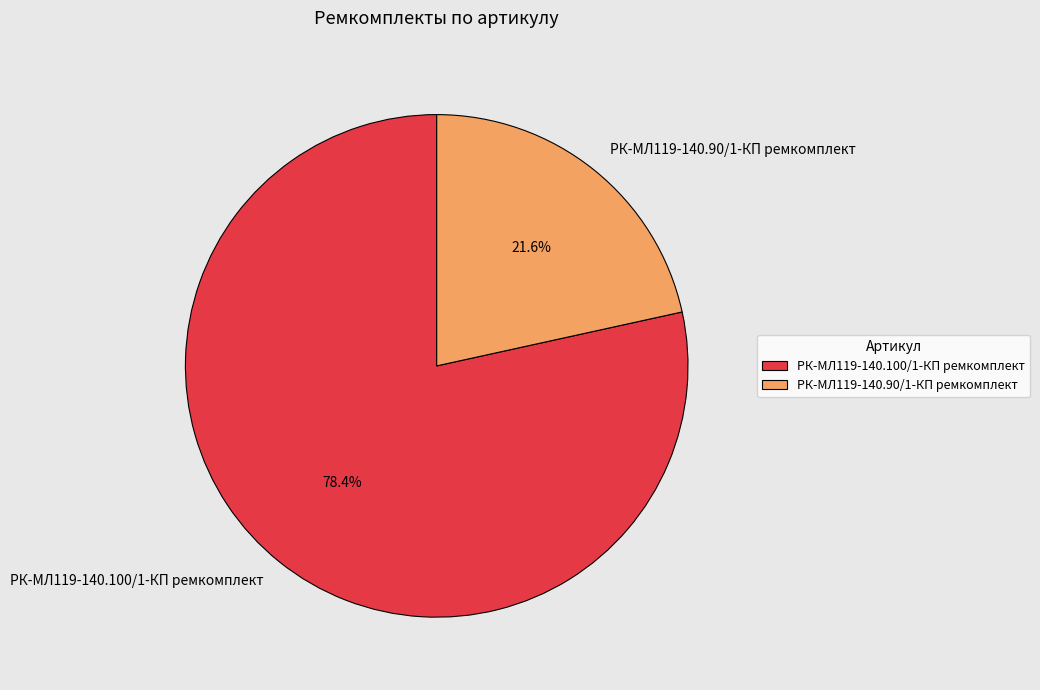

True or false: РК-МЛ119-140.90/1-КП ремкомплект accounts for 22% of the total.

True